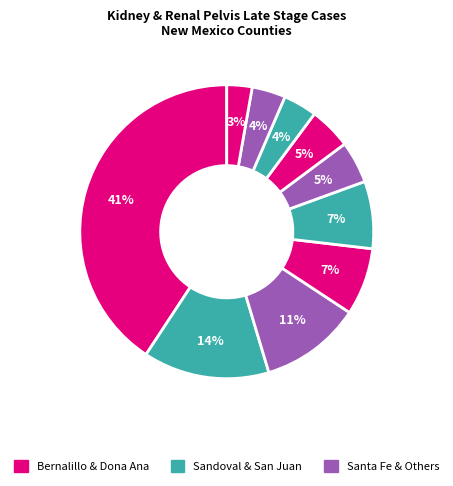

How many slices are in this pie chart?

10